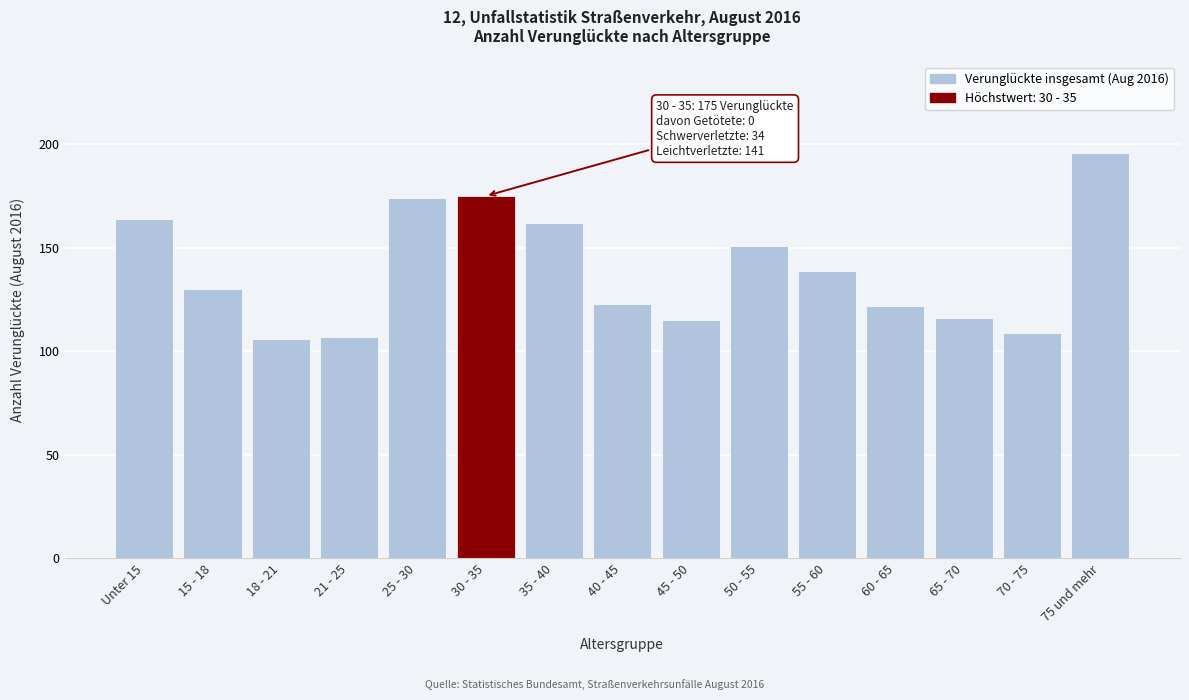

Reading right to left, list all the values displayed in this chart.

196	109	116	122	139	151	115	123	162	175	174	107	106	130	164